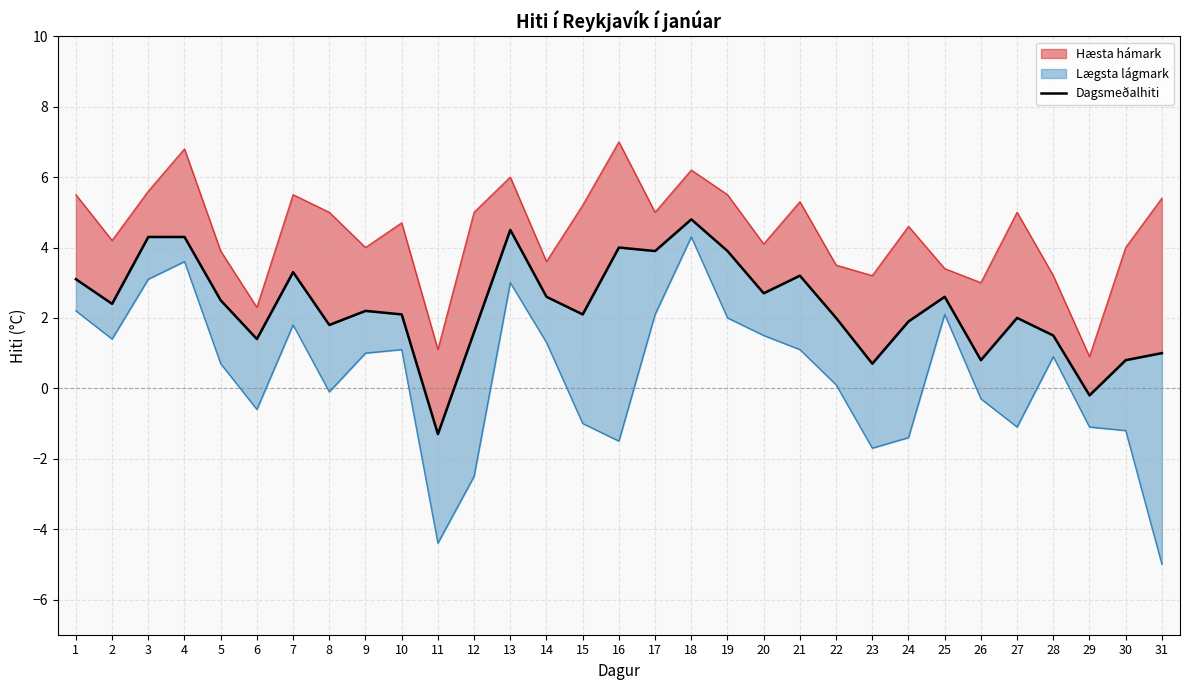

What is the smallest value displayed?

-1.3